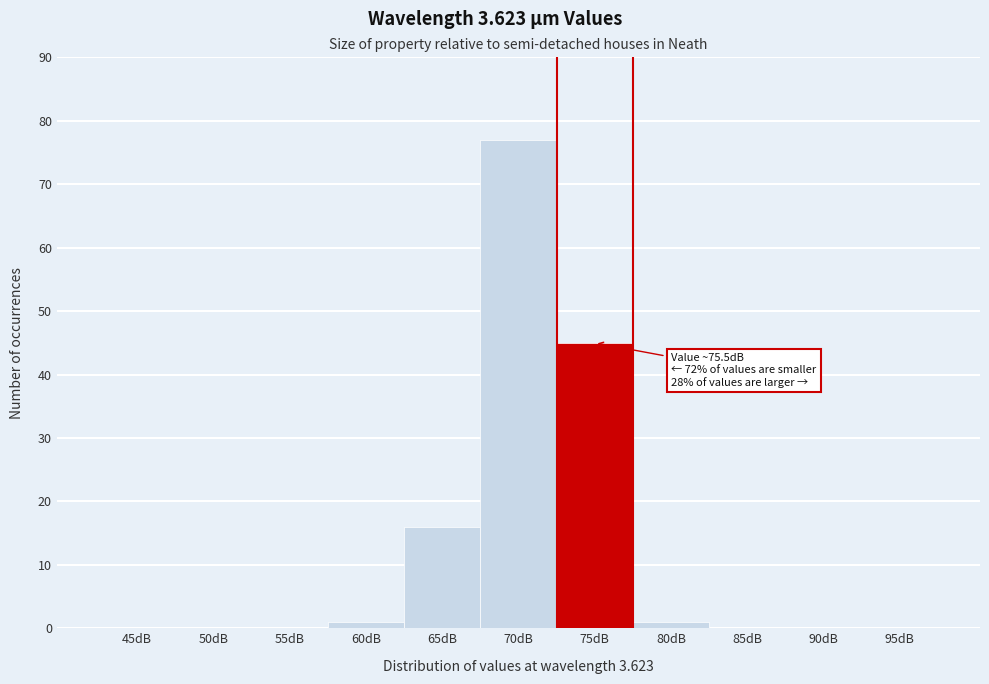

Reading left to right, what are all the values shown in this chart?

45dB=0	50dB=0	55dB=0	60dB=1	65dB=16	70dB=77	75dB=45	80dB=1	85dB=0	90dB=0	95dB=0